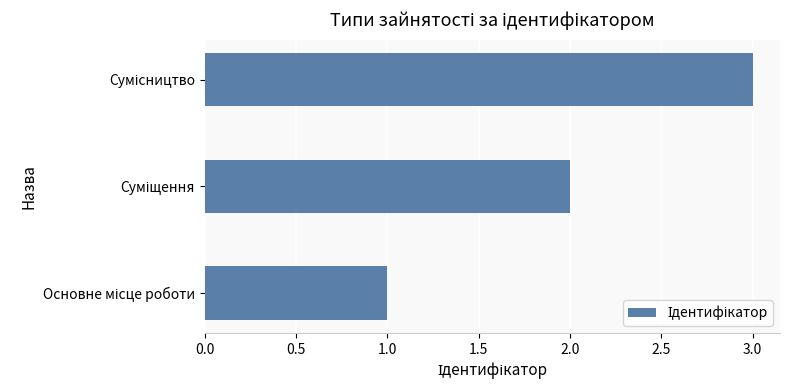

Are the bars grouped side by side (vs. stacked)?

No